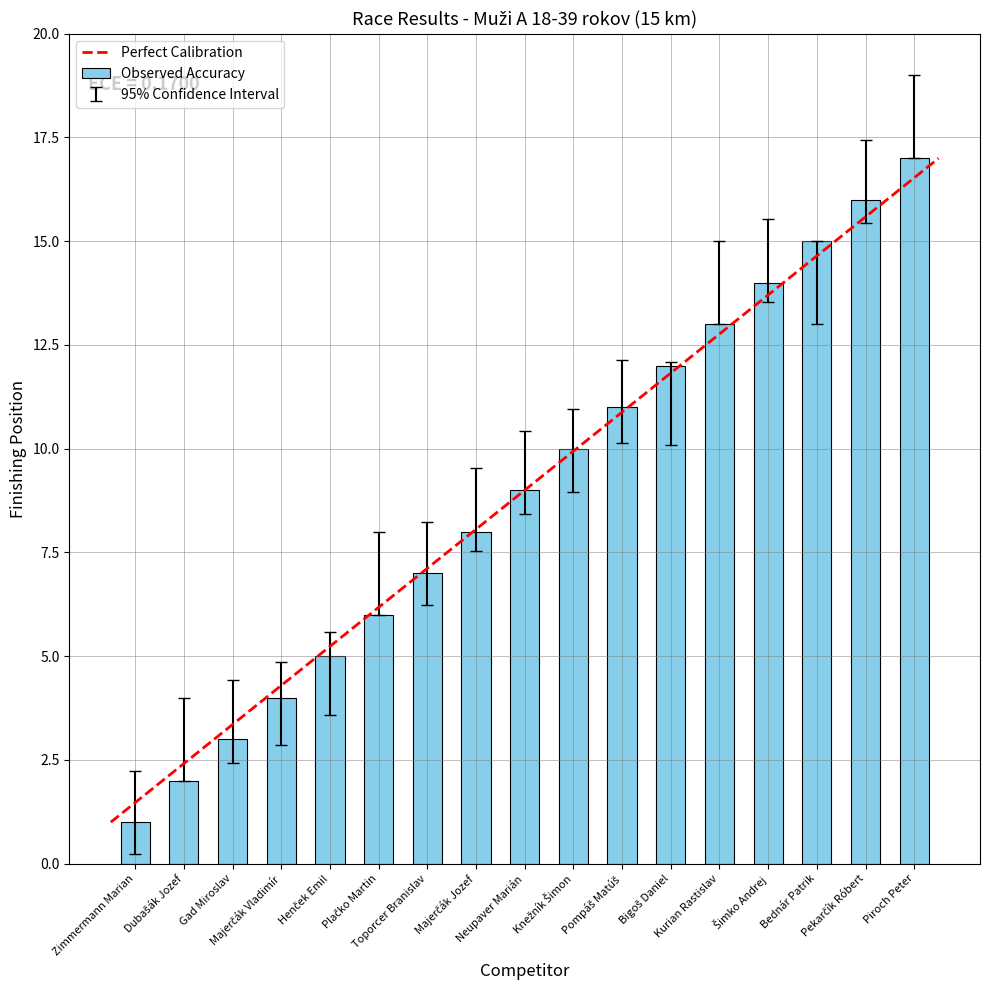

What is the greatest value displayed?

17